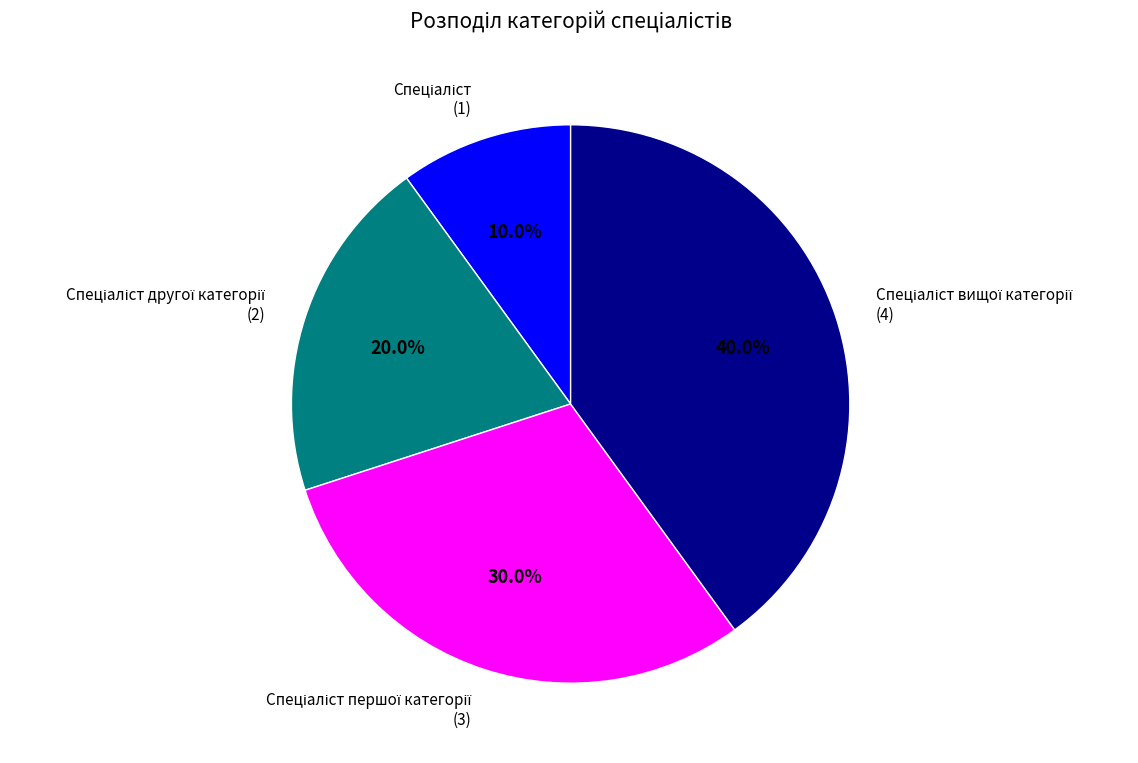

Does any single category account for the majority?

No